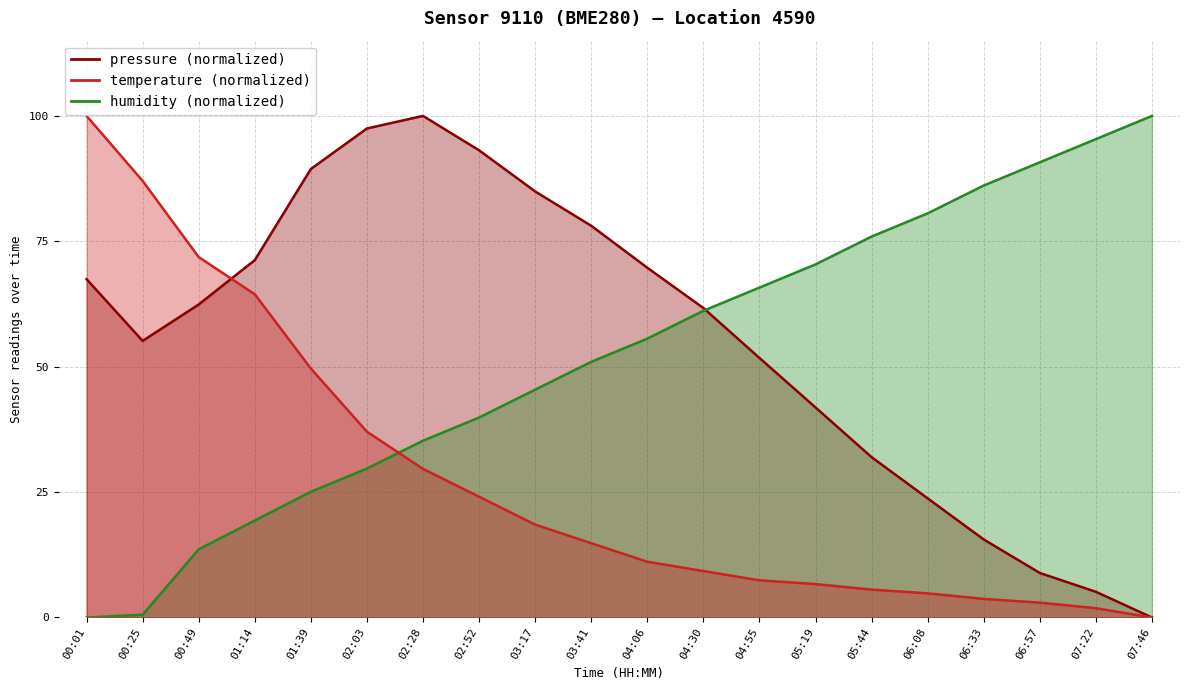

Between 03:41 and 07:46, which is larger?

03:41